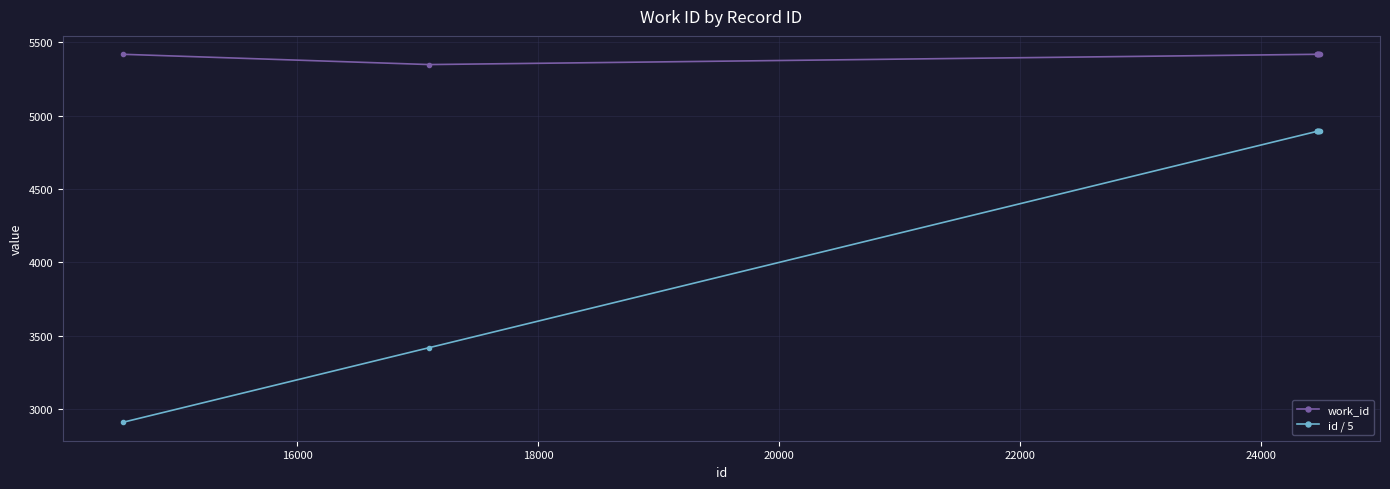

What is the value of the work_id point at the 2nd from the left?

5348.0